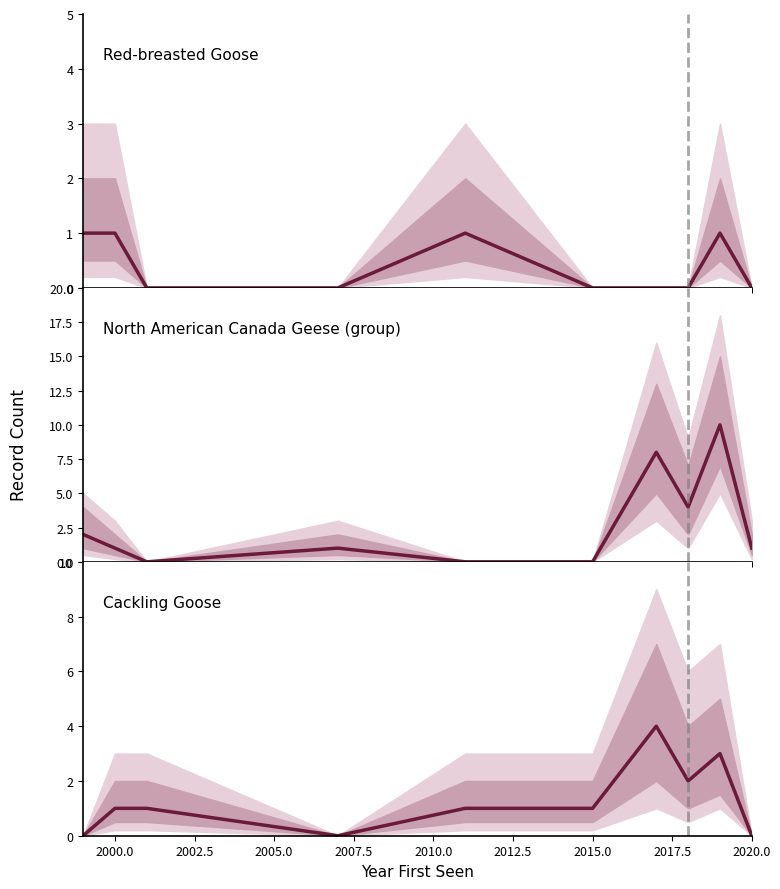

True or false: Cackling Goose has a value of -1 at 2020.0.

False